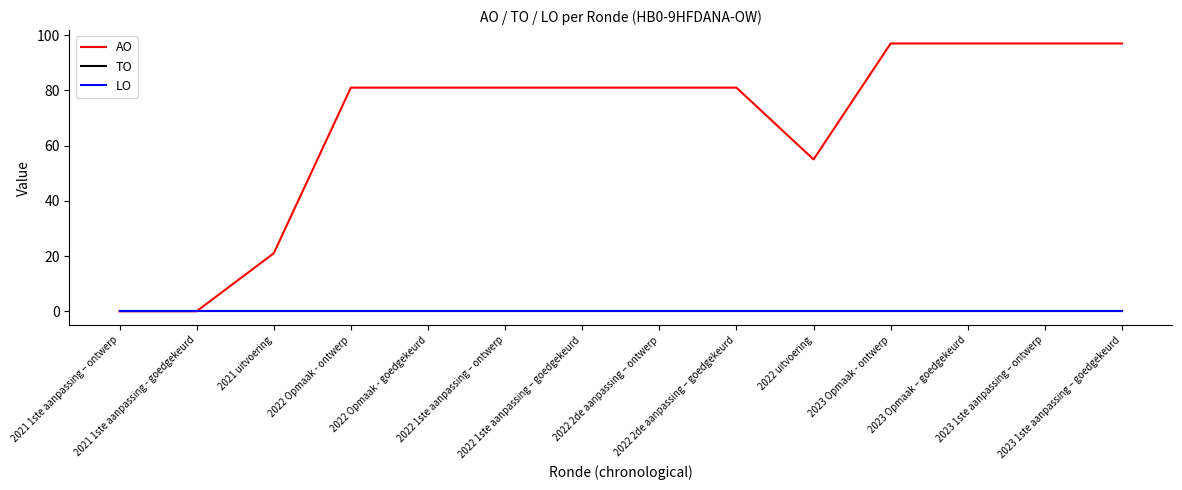

At which category is the sum across all series the highest?

2023 Opmaak - ontwerp